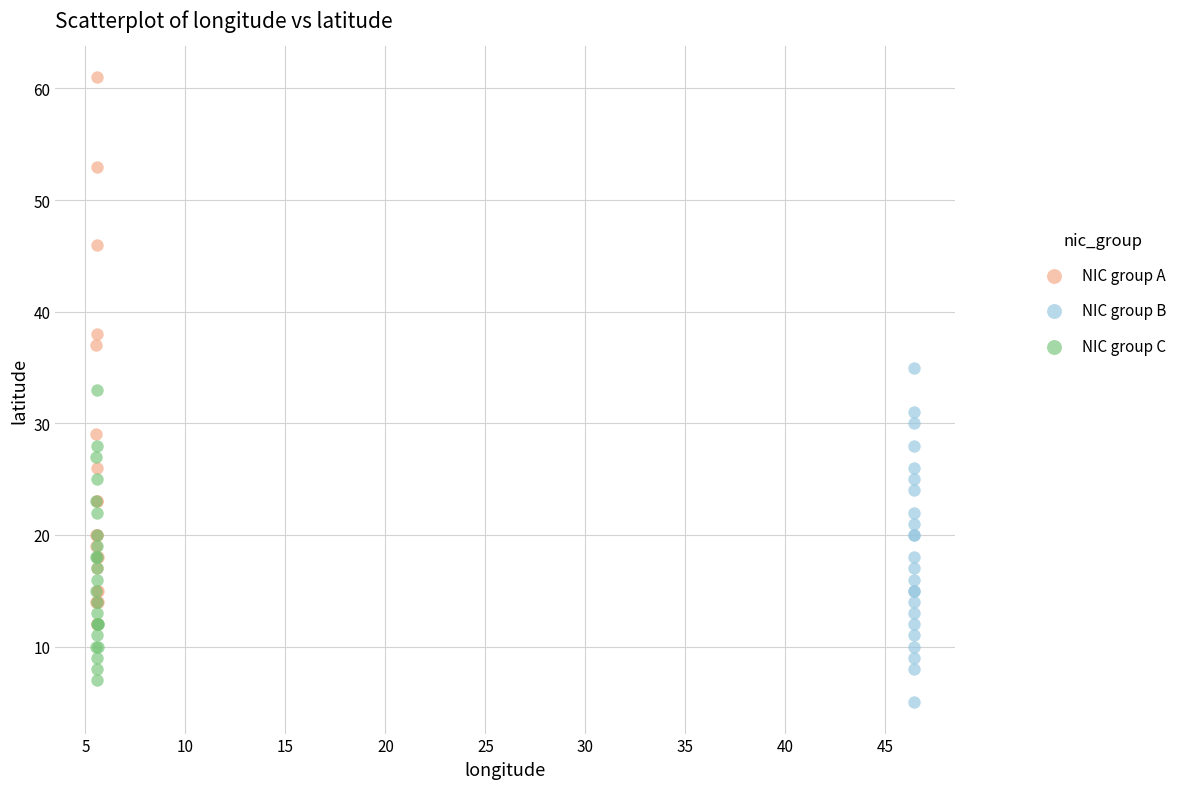

Which series reaches the maximum Y coordinate?

NIC group A